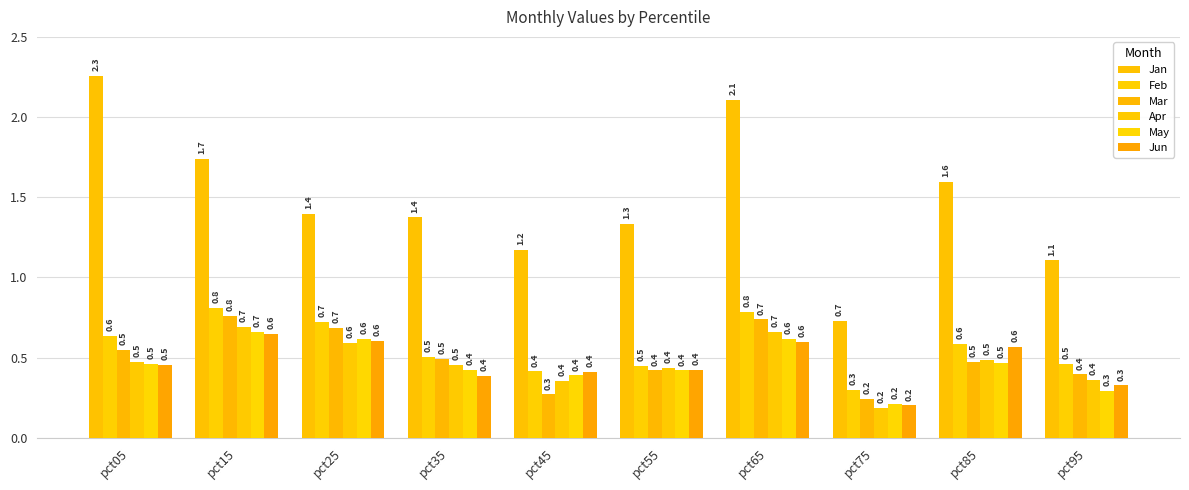

Reading left to right, list all the values displayed in this chart.

Jan: pct05=2.3	pct15=1.7	pct25=1.4	pct35=1.4	pct45=1.2	pct55=1.3	pct65=2.1	pct75=0.7	pct85=1.6	pct95=1.1
Feb: pct05=0.6	pct15=0.8	pct25=0.7	pct35=0.5	pct45=0.4	pct55=0.5	pct65=0.8	pct75=0.3	pct85=0.6	pct95=0.5
Mar: pct05=0.5	pct15=0.8	pct25=0.7	pct35=0.5	pct45=0.3	pct55=0.4	pct65=0.7	pct75=0.2	pct85=0.5	pct95=0.4
Apr: pct05=0.5	pct15=0.7	pct25=0.6	pct35=0.5	pct45=0.4	pct55=0.4	pct65=0.7	pct75=0.2	pct85=0.5	pct95=0.4
May: pct05=0.5	pct15=0.7	pct25=0.6	pct35=0.4	pct45=0.4	pct55=0.4	pct65=0.6	pct75=0.2	pct85=0.5	pct95=0.3
Jun: pct05=0.5	pct15=0.6	pct25=0.6	pct35=0.4	pct45=0.4	pct55=0.4	pct65=0.6	pct75=0.2	pct85=0.6	pct95=0.3